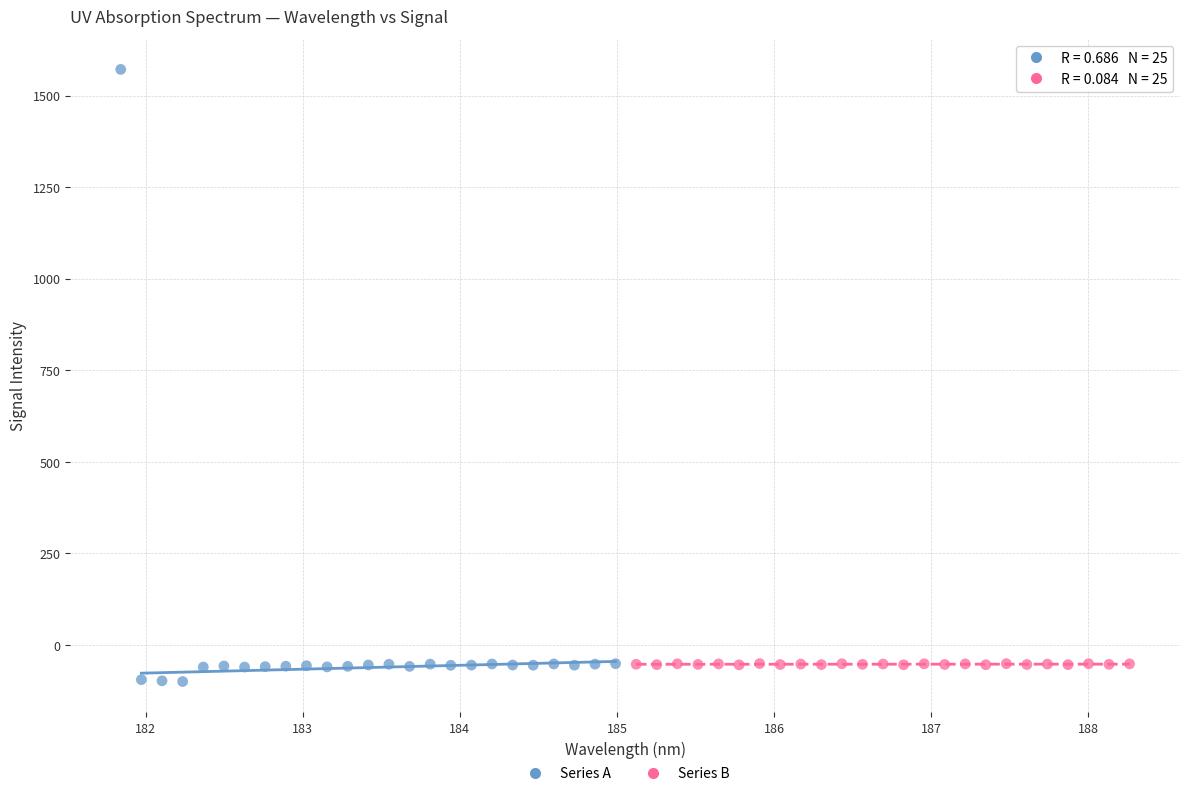

Which series has the largest Y range (max minus min)?

Series A